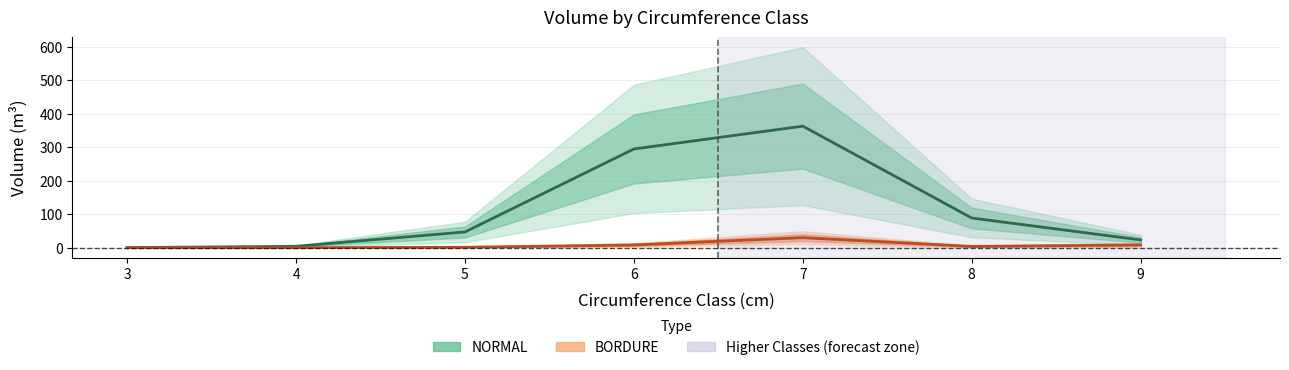

What is the difference between the highest and lowest values at 5?

45.6